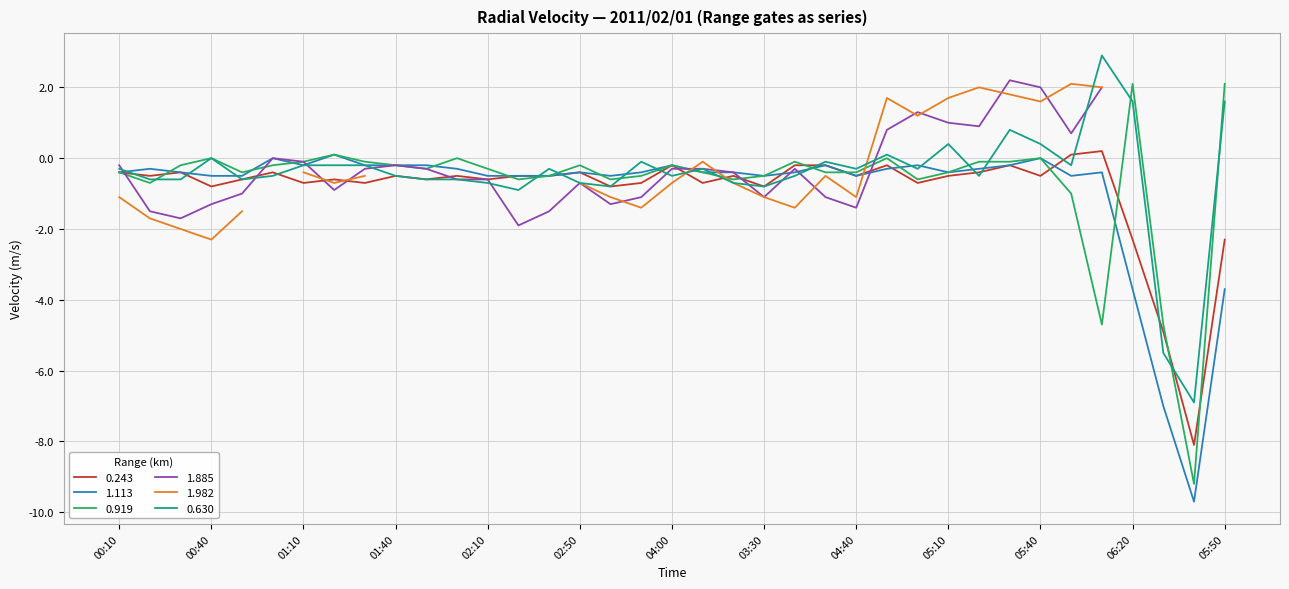

Between which two adjacent categories do 0.243 and 0.630 first intersect?

00:10 and 00:20